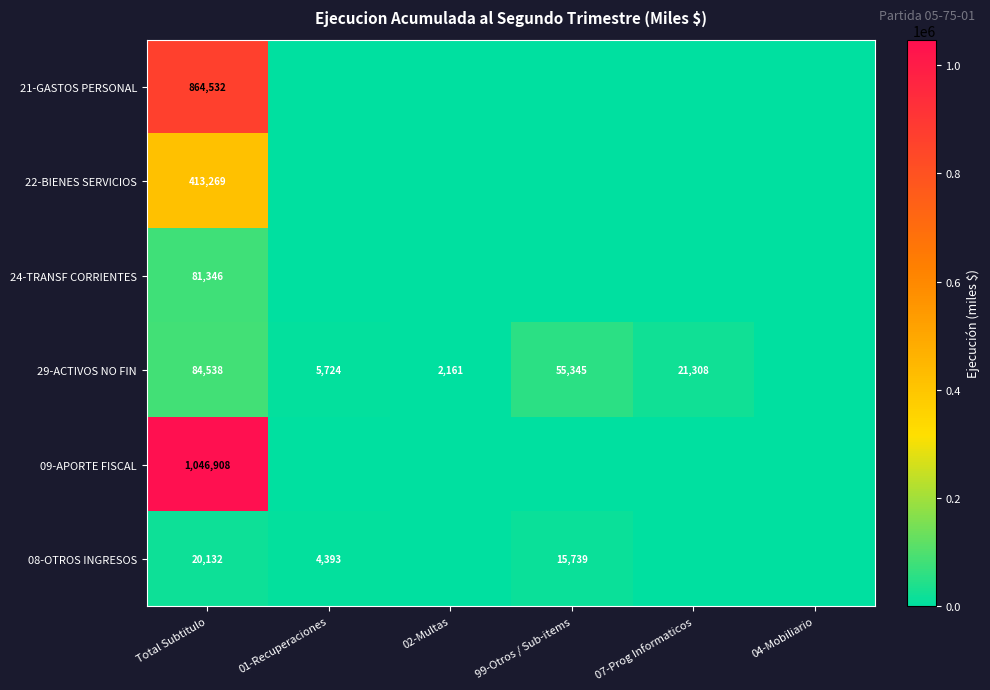

Is it true that 29-ACTIVOS NO FIN equals 25016 at Total Subtitulo?

False